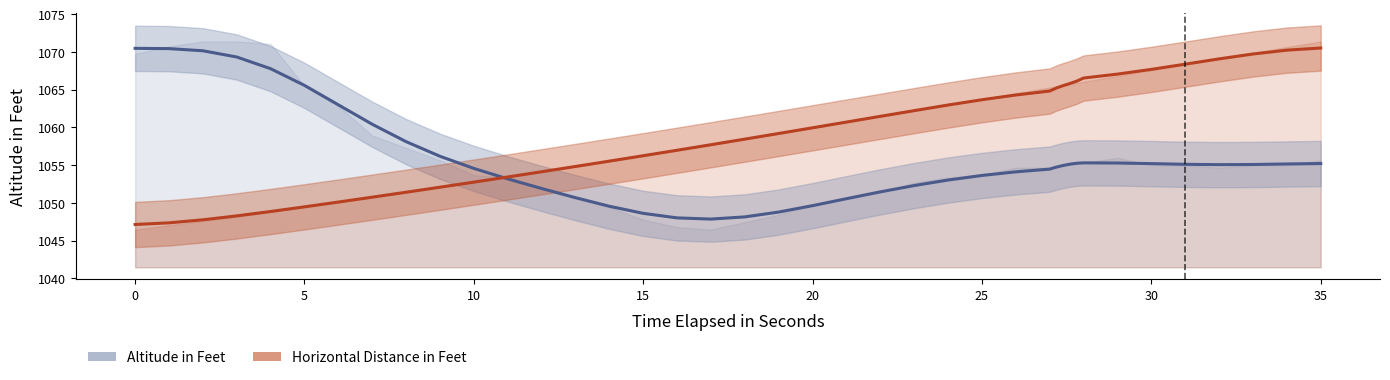

Which has a higher value, 15 or 12?

12